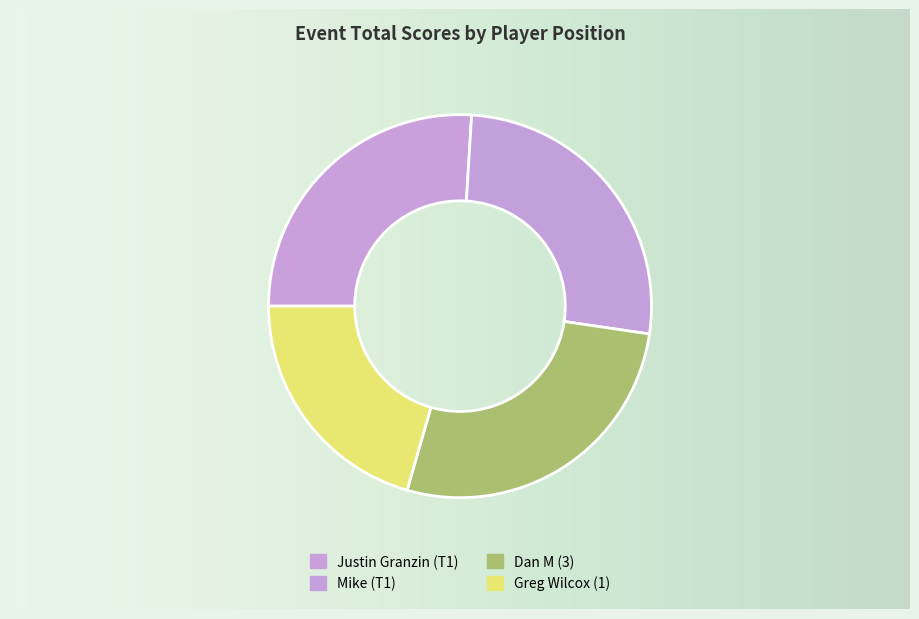

What is the change in value from Mike (T1) to Dan M (3)?

+2